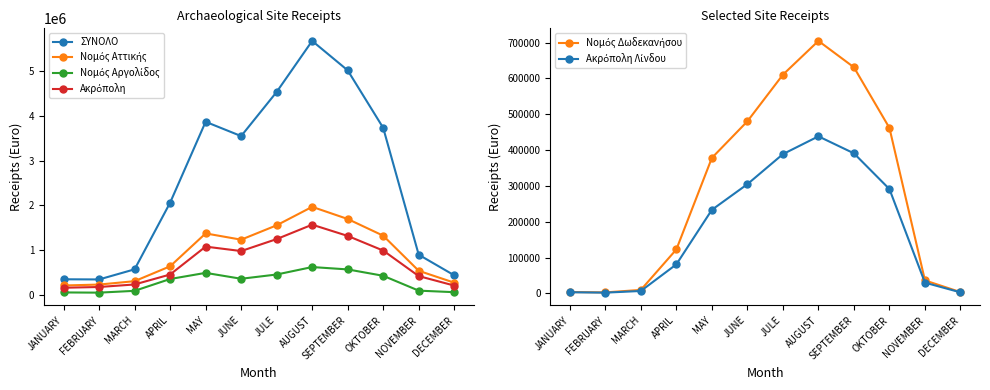

How many categories are shown in the chart?

12